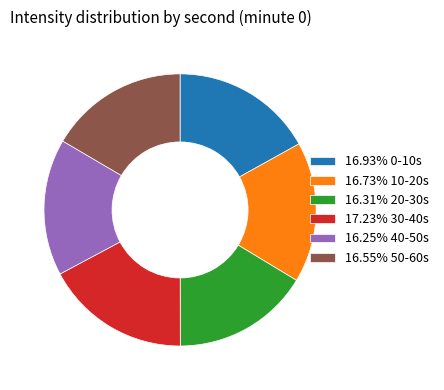

Is the sum of 16.31% 20-30s and 16.93% 0-10s greater than half?

No